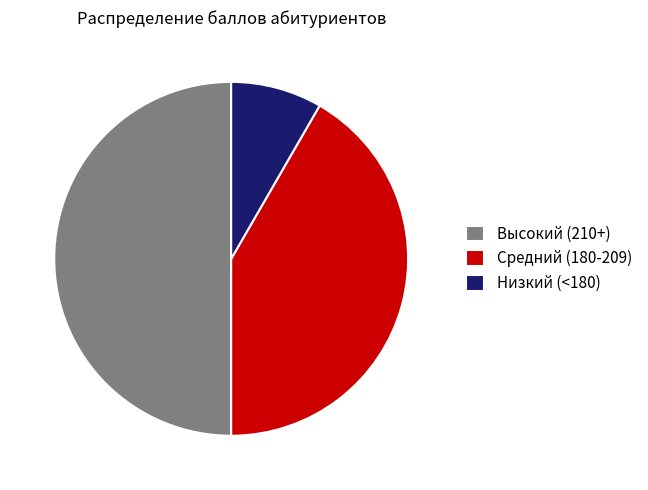

How many slices are in this pie chart?

3